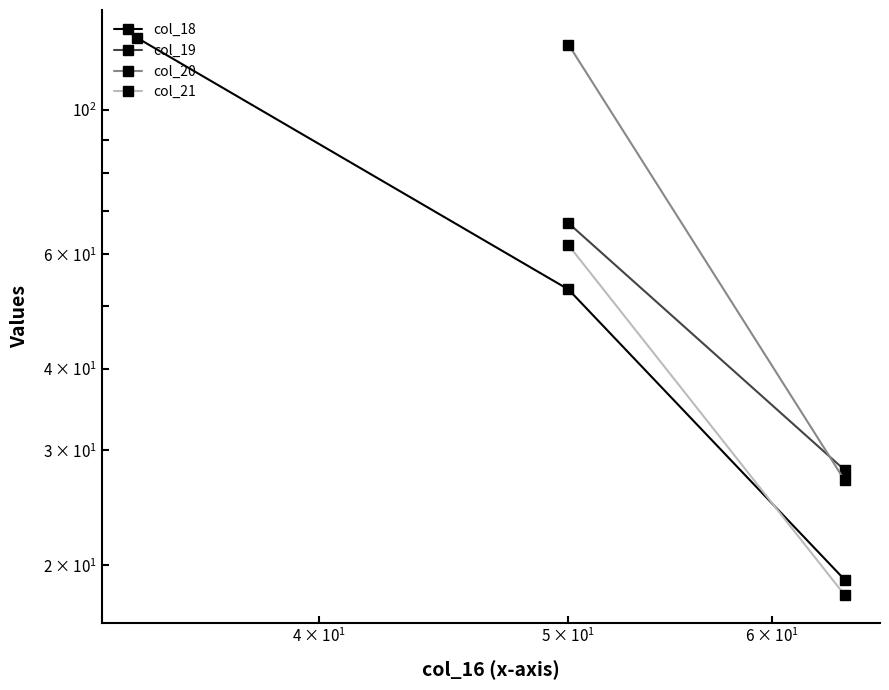

What are all the series names shown in the legend?

col_18, col_19, col_20, col_21